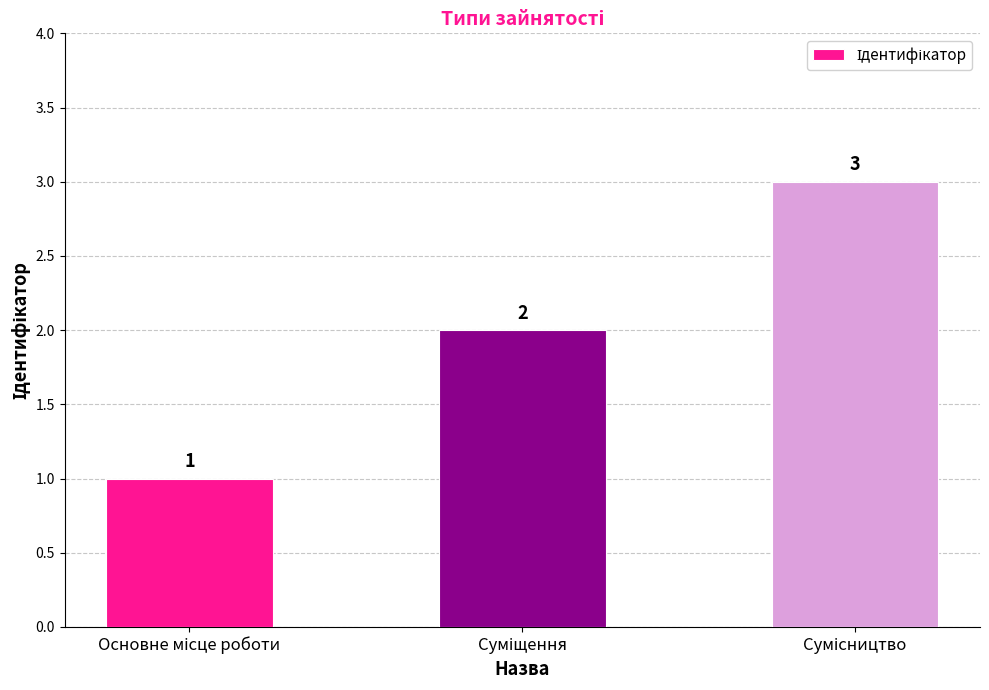

What is the value of the 2nd bar from the left?

2